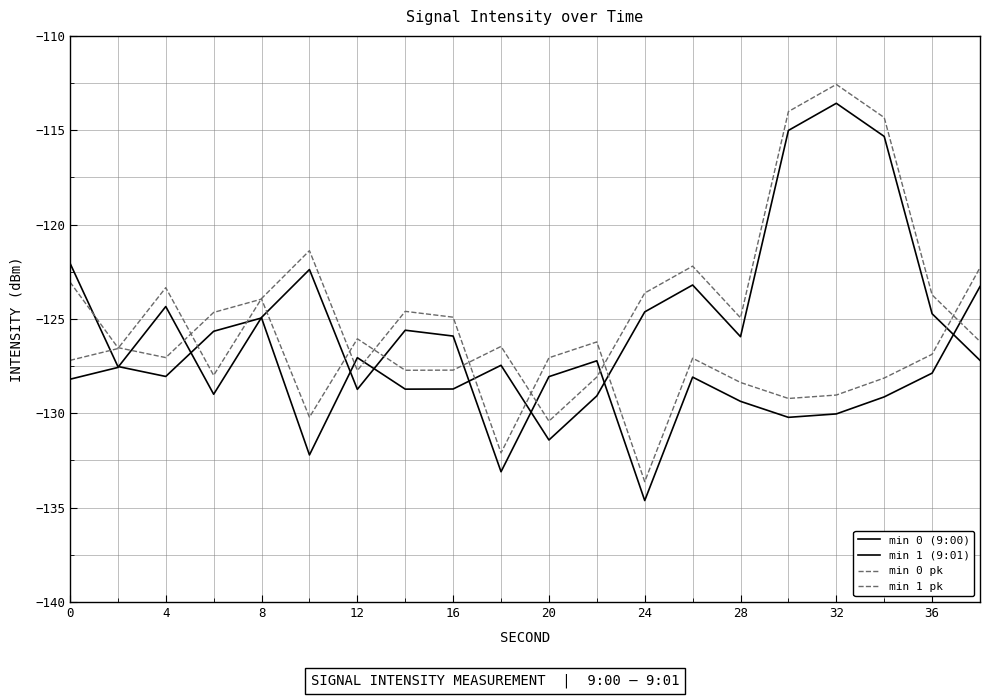

Does the chart have visible grid lines?

Yes